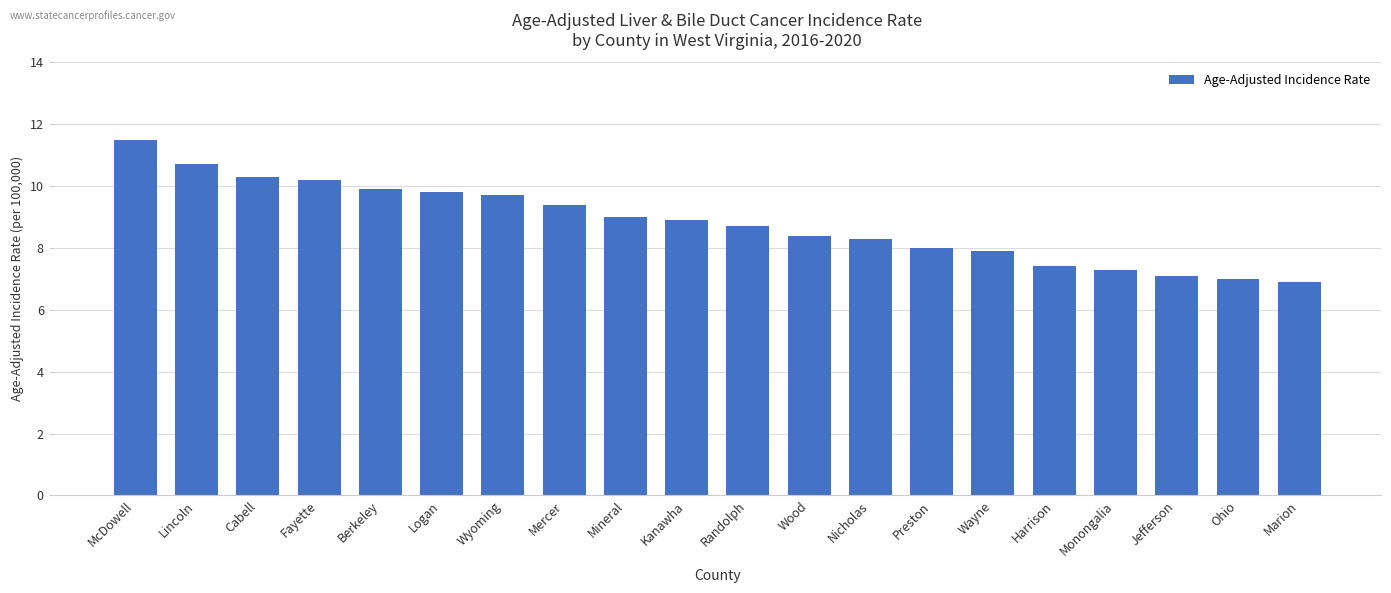

What is the approximate value at Jefferson?

7.1